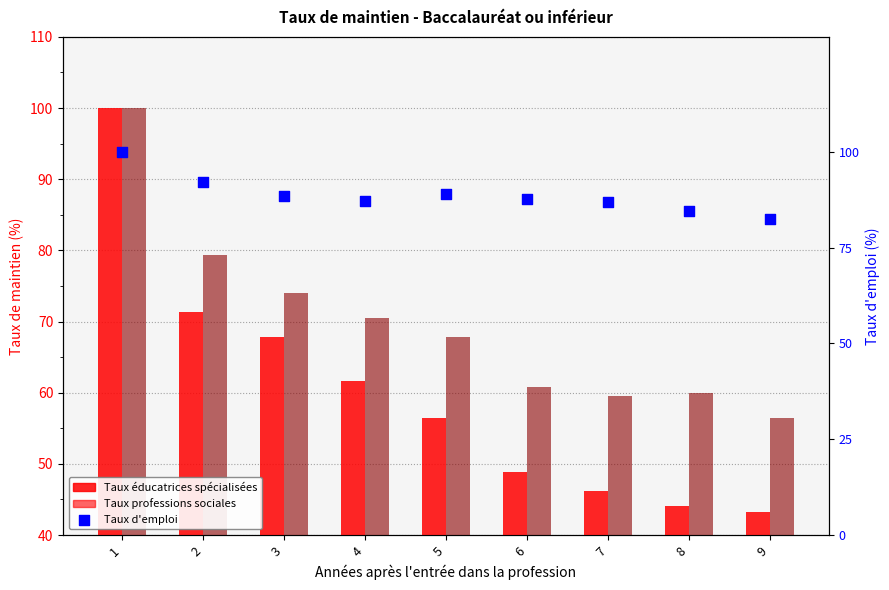

At how many categories does at least one series exceed 53?

9